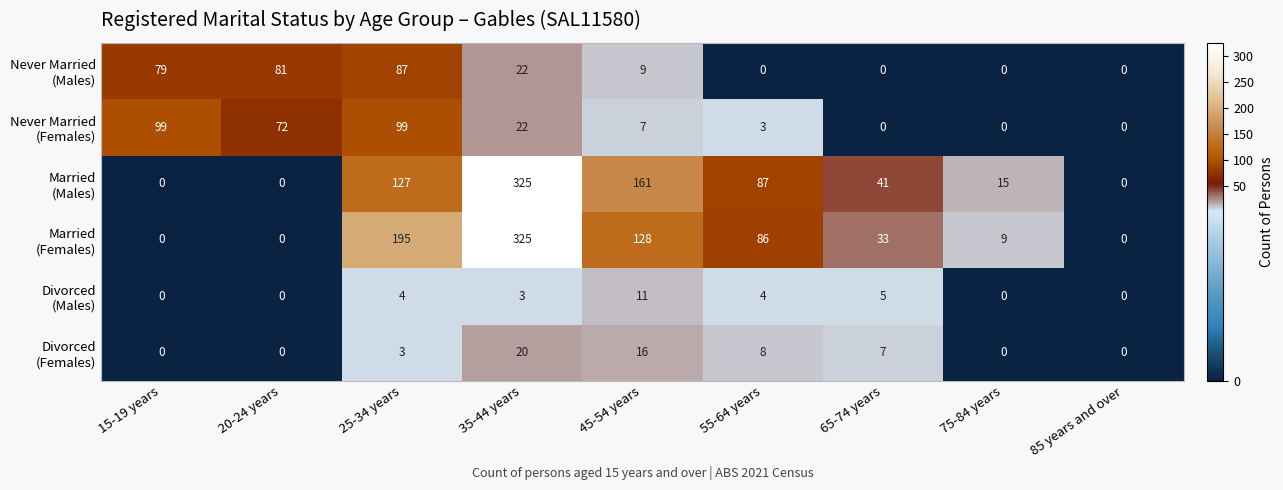

How many series are shown in this chart?

6